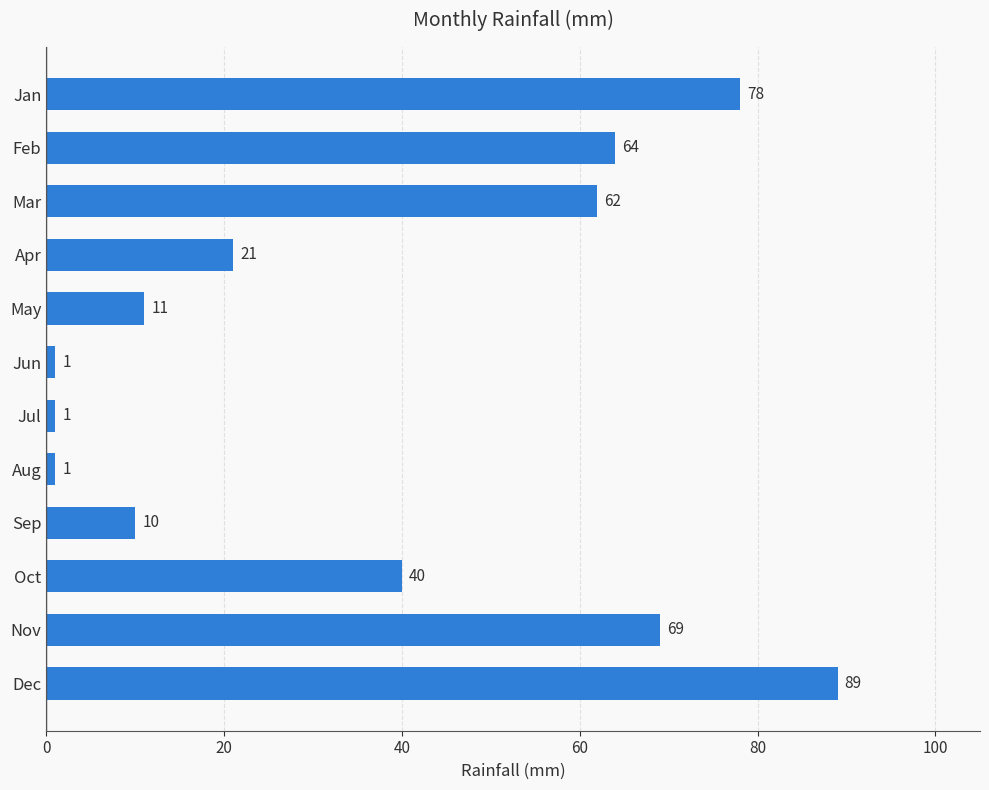

What is the average value?

37